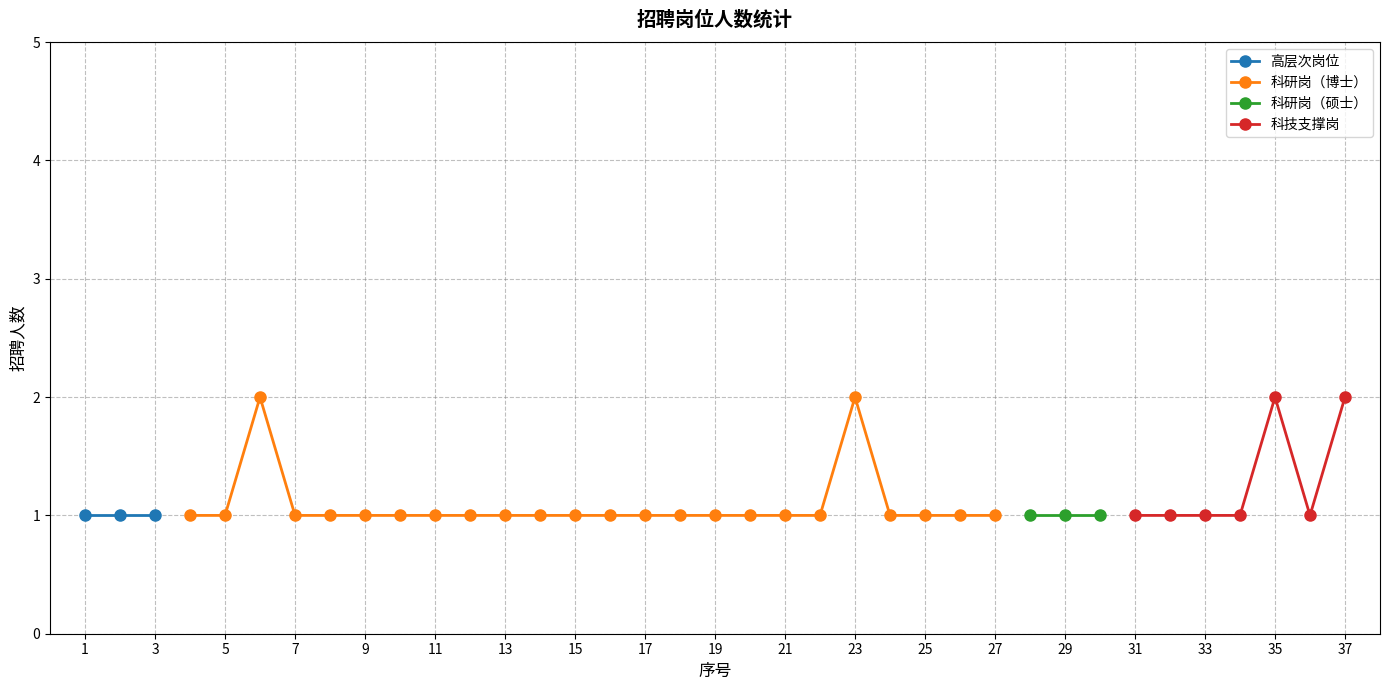

Is it true that the value at 12 is 2?

False